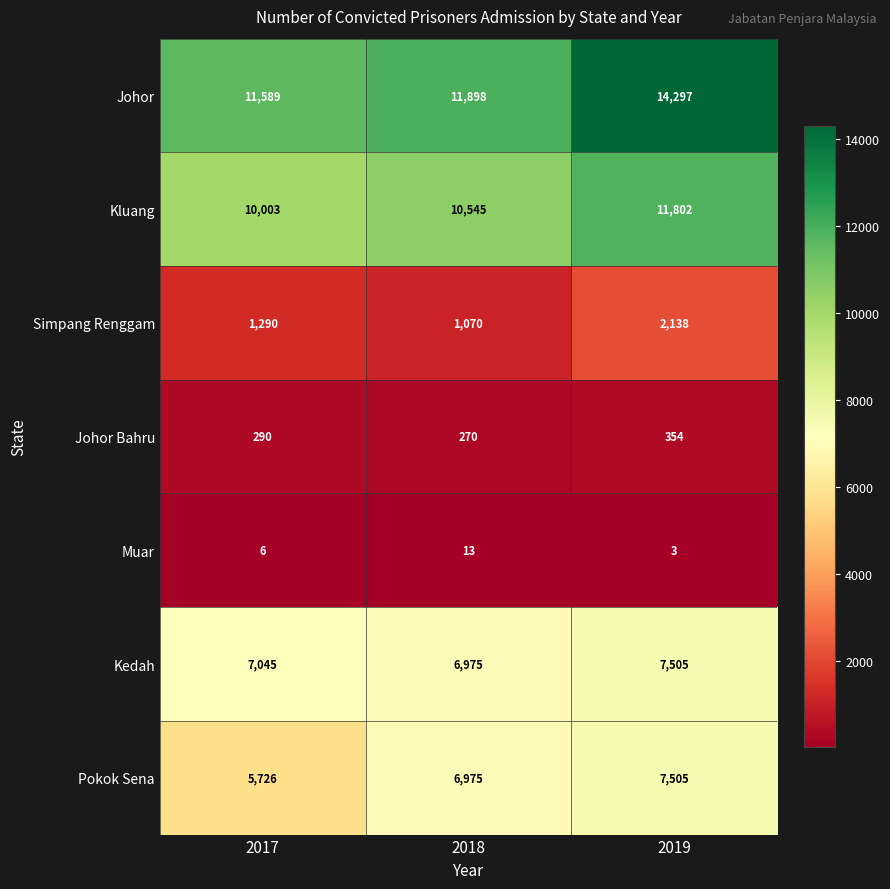

At how many categories does at least one series exceed 5967?

3